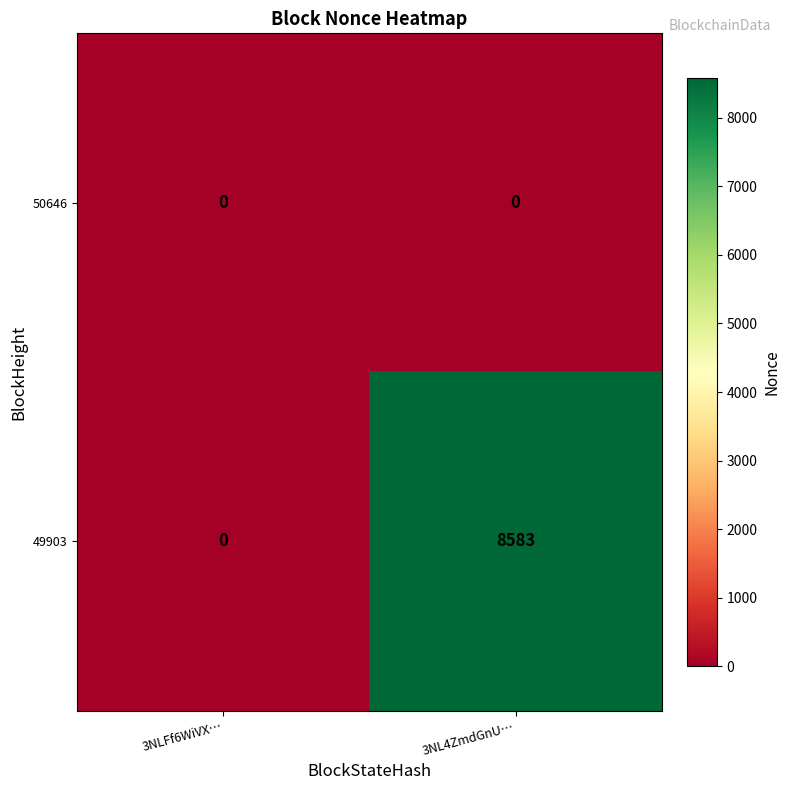

At which category is the sum across all series the highest?

3NL4ZmdGnU…